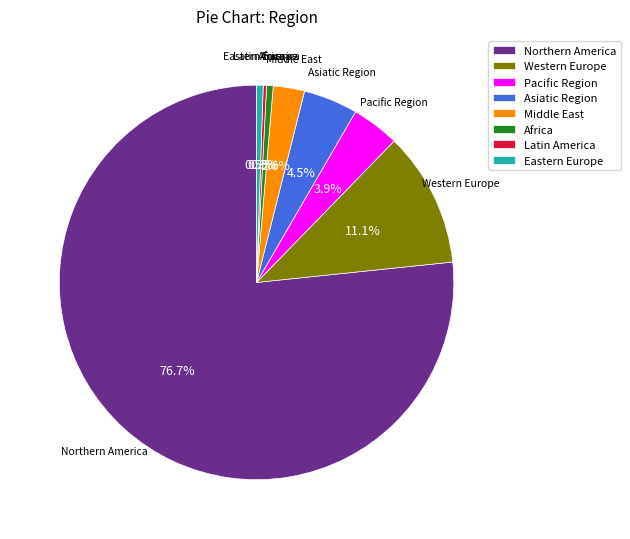

Does any single category account for the majority?

Yes